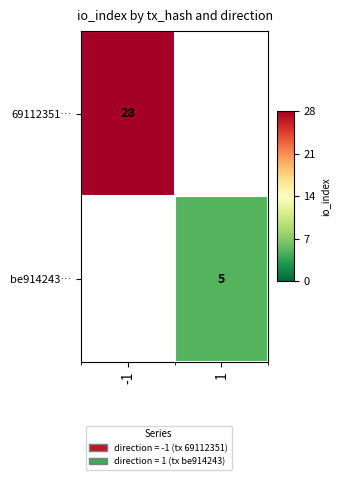

Is the value of be914243… at 1 greater than the value of 69112351… at -1?

No